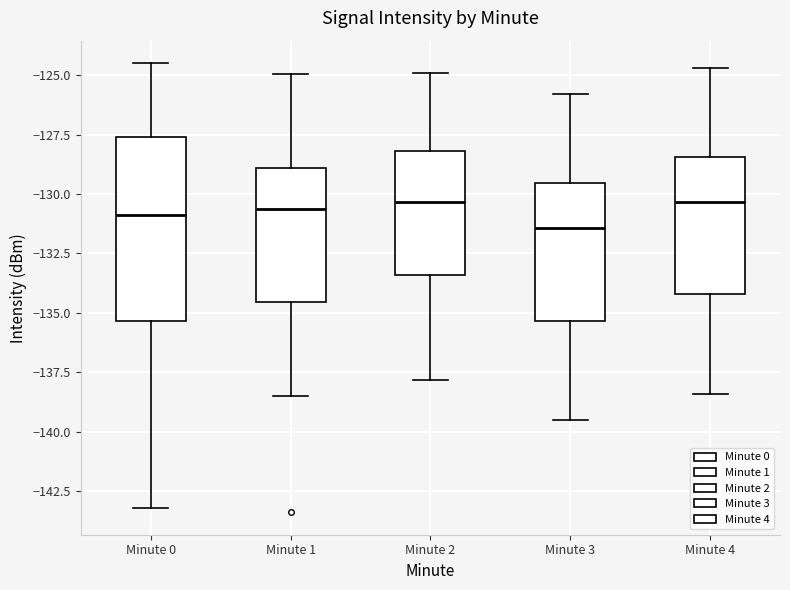

Reading left to right, transcribe this box plot: for each box, give where its median line is, the range the box spans, and where its two whiskers end, as read against the y-axis. The values are not printed on the chart, so give them approximately, as read against the axis.

Minute 0: median -131.0, box -135.5 to -127.5, whiskers -143.0 to -124.5
Minute 1: median -130.5, box -134.5 to -129.0, whiskers -138.5 to -125.0
Minute 2: median -130.5, box -133.5 to -128.0, whiskers -138.0 to -125.0
Minute 3: median -131.5, box -135.5 to -129.5, whiskers -139.5 to -126.0
Minute 4: median -130.5, box -134.0 to -128.5, whiskers -138.5 to -124.5